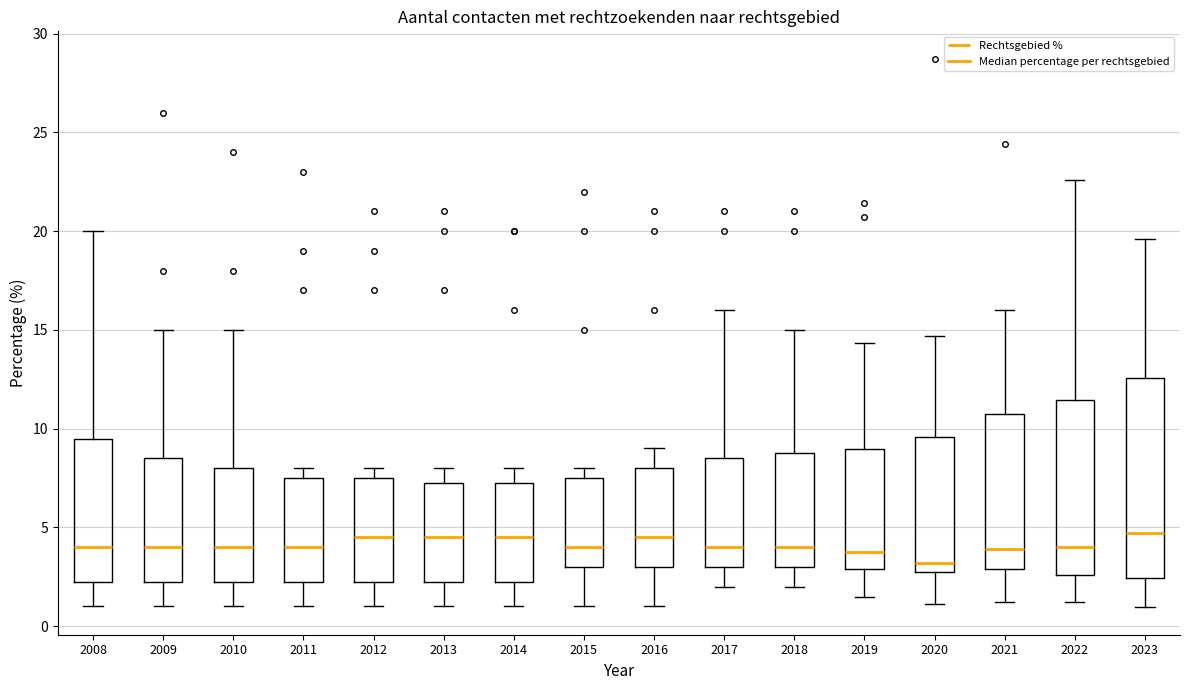

Reading left to right, read every box against the y-axis: the position of its median line, the range the box covers, and the ends of its whiskers. The values are not printed on the chart, so give them approximately, as read against the axis.

2008: median 4.0, box 2.5 to 9.5, whiskers 1.0 to 20.0
2009: median 4.0, box 2.5 to 8.5, whiskers 1.0 to 15.0
2010: median 4.0, box 2.5 to 8.0, whiskers 1.0 to 15.0
2011: median 4.0, box 2.5 to 7.5, whiskers 1.0 to 8.0
2012: median 4.5, box 2.5 to 7.5, whiskers 1.0 to 8.0
2013: median 4.5, box 2.5 to 7.5, whiskers 1.0 to 8.0
2014: median 4.5, box 2.5 to 7.5, whiskers 1.0 to 8.0
2015: median 4.0, box 3.0 to 7.5, whiskers 1.0 to 8.0
2016: median 4.5, box 3.0 to 8.0, whiskers 1.0 to 9.0
2017: median 4.0, box 3.0 to 8.5, whiskers 2.0 to 16.0
2018: median 4.0, box 3.0 to 9.0, whiskers 2.0 to 15.0
2019: median 4.0, box 3.0 to 9.0, whiskers 1.5 to 14.5
2020: median 3.0, box 2.5 to 9.5, whiskers 1.0 to 14.5
2021: median 4.0, box 3.0 to 10.5, whiskers 1.0 to 16.0
2022: median 4.0, box 2.5 to 11.5, whiskers 1.0 to 22.5
2023: median 4.5, box 2.5 to 12.5, whiskers 1.0 to 19.5